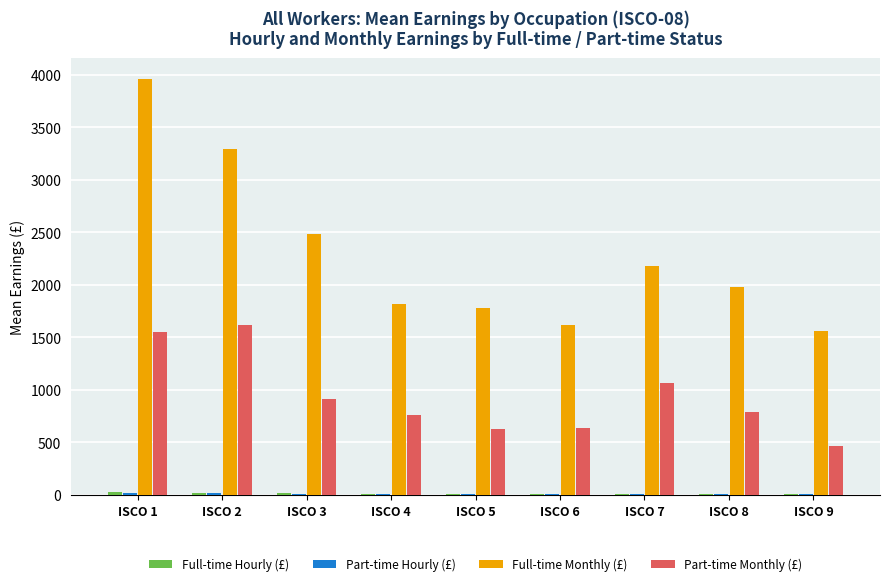

At which category is the sum across all series the highest?

ISCO 1